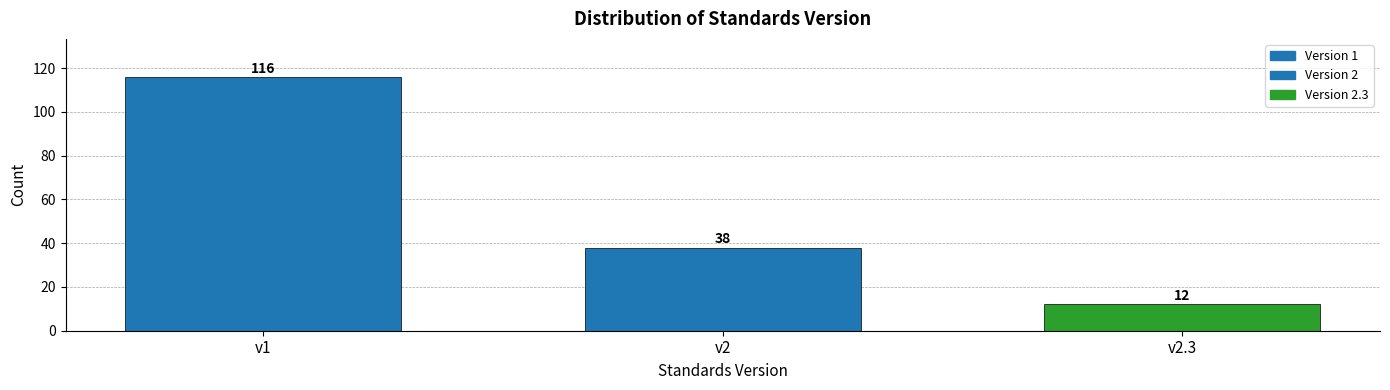

Reading left to right, list all the values displayed in this chart.

116	38	12